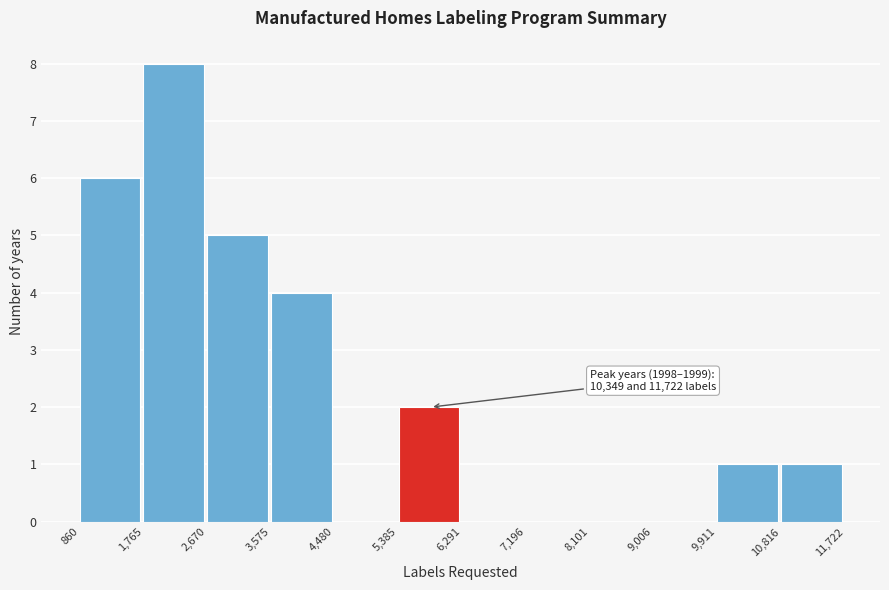

Over which range of the x-axis is the bar tallest?

1,765 to 2,670